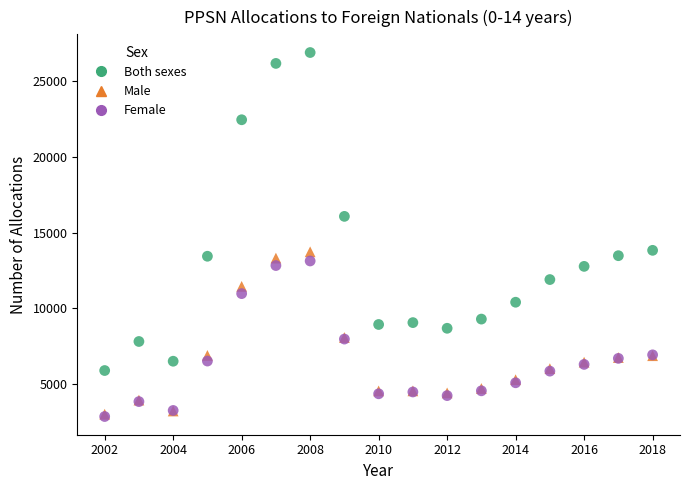

What are all the series names shown in the legend?

Both sexes, Male, Female